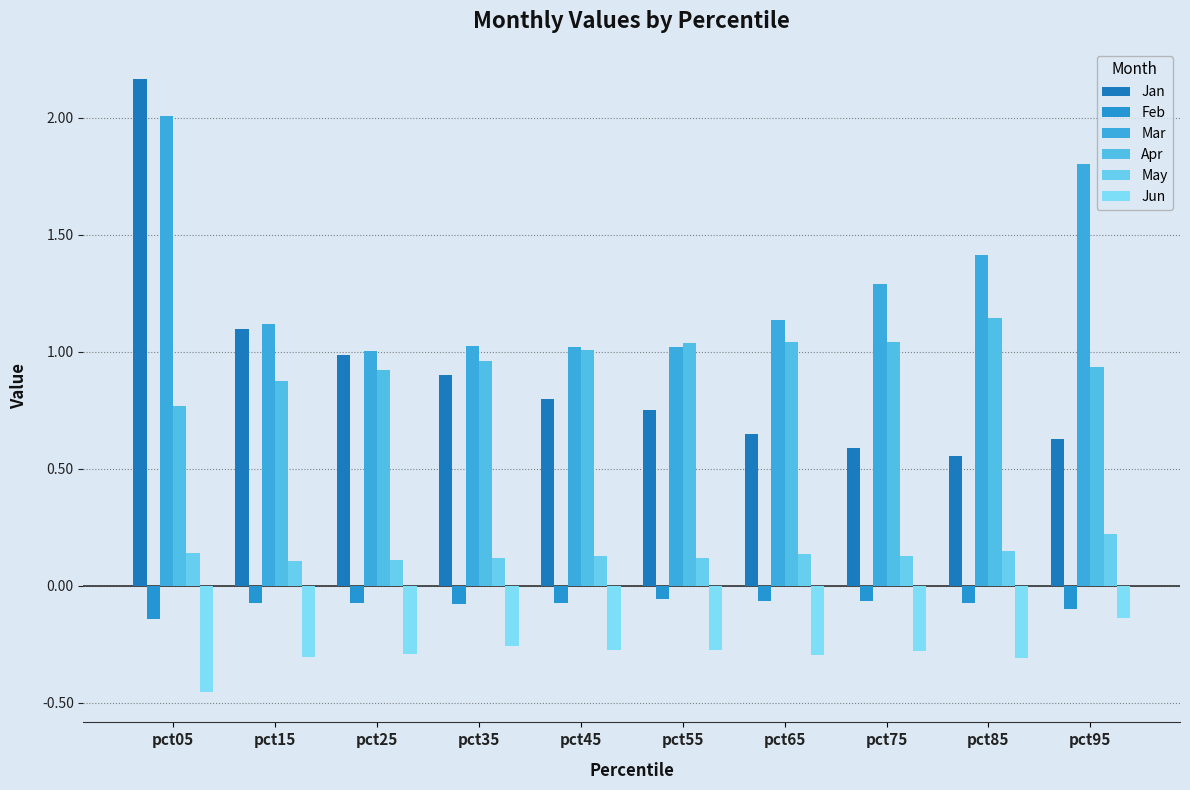

What is the difference between the Apr values at pct15 and pct65?

0.2